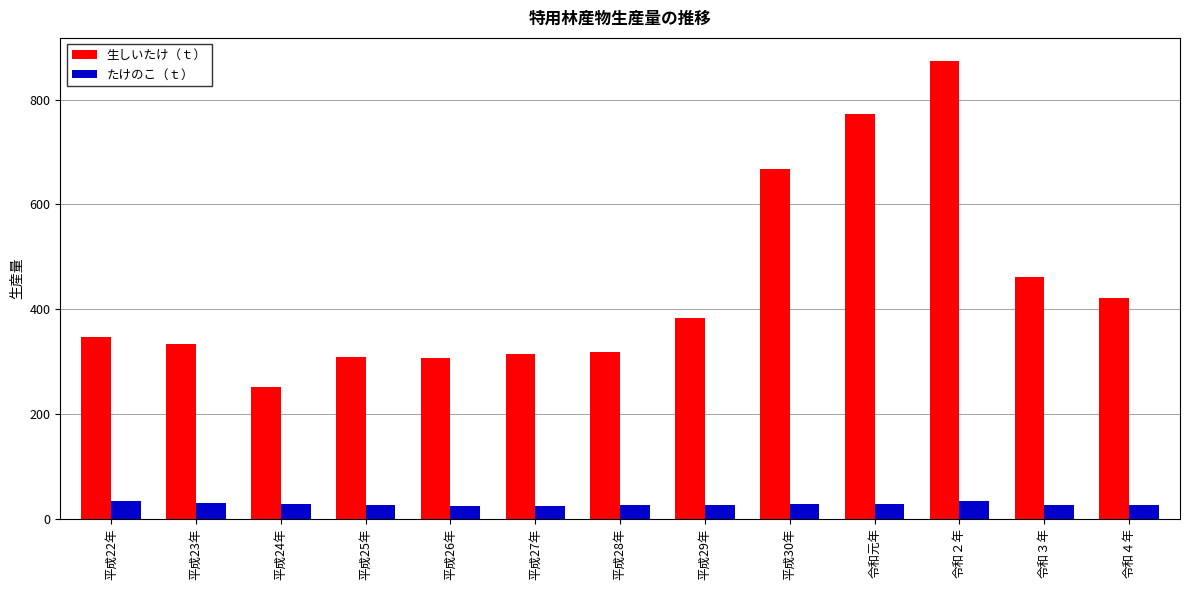

Which series has the largest range (max minus min)?

生しいたけ（ｔ）